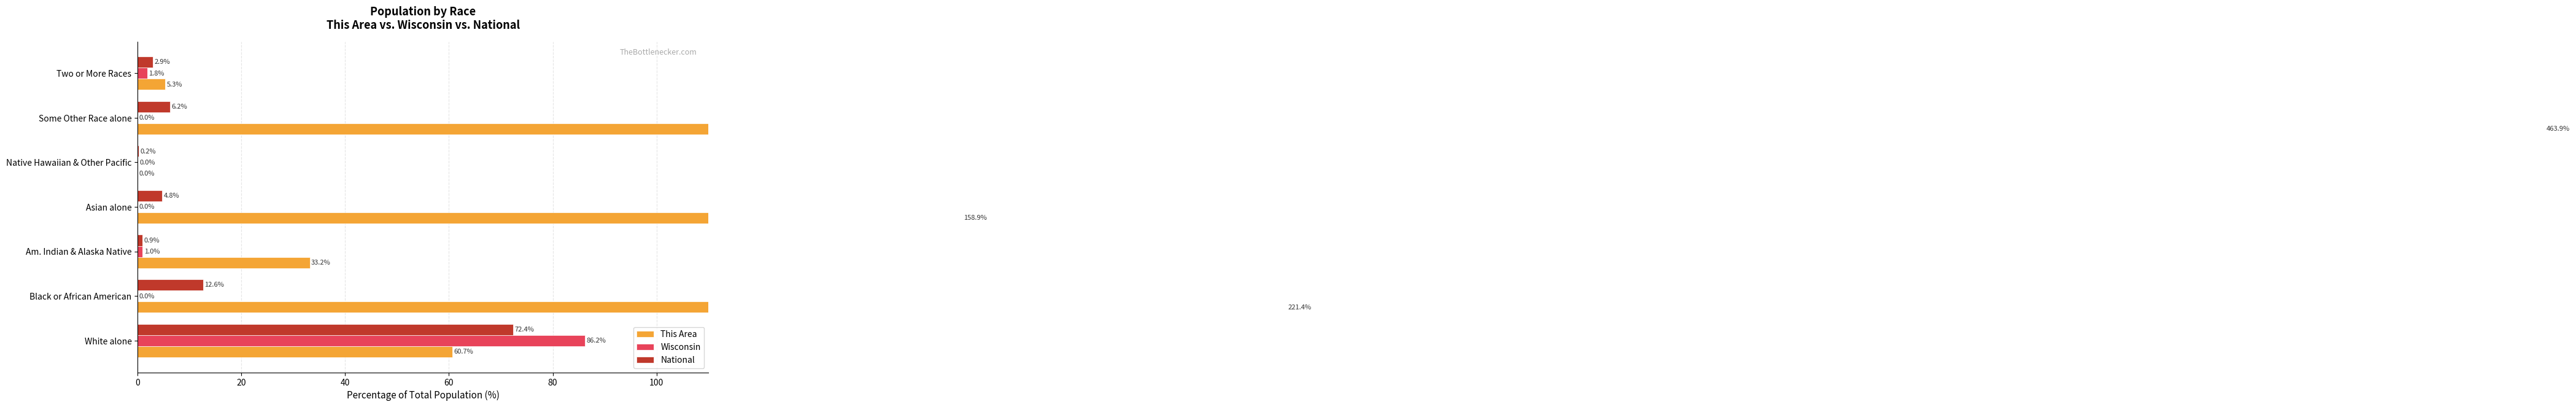

Does the chart contain any negative values?

No